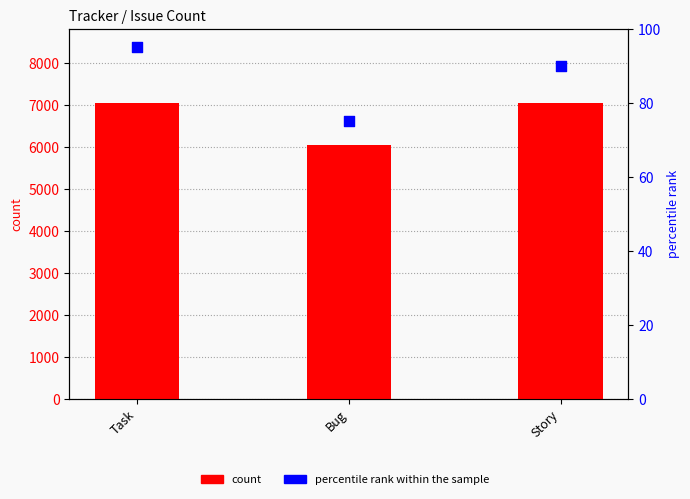

At how many categories does at least one series exceed 4389?

3